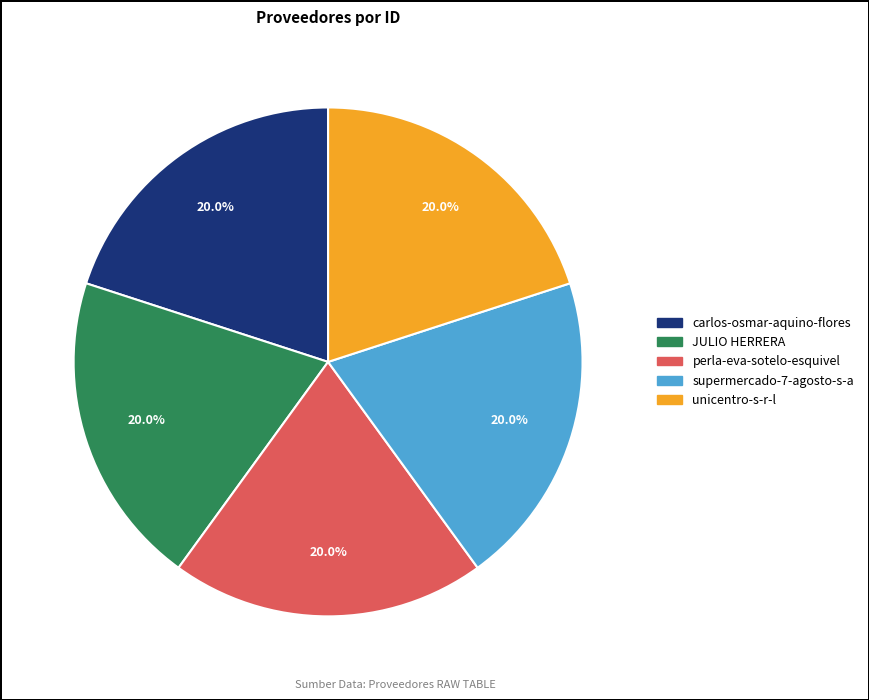

How many slices are in this pie chart?

5